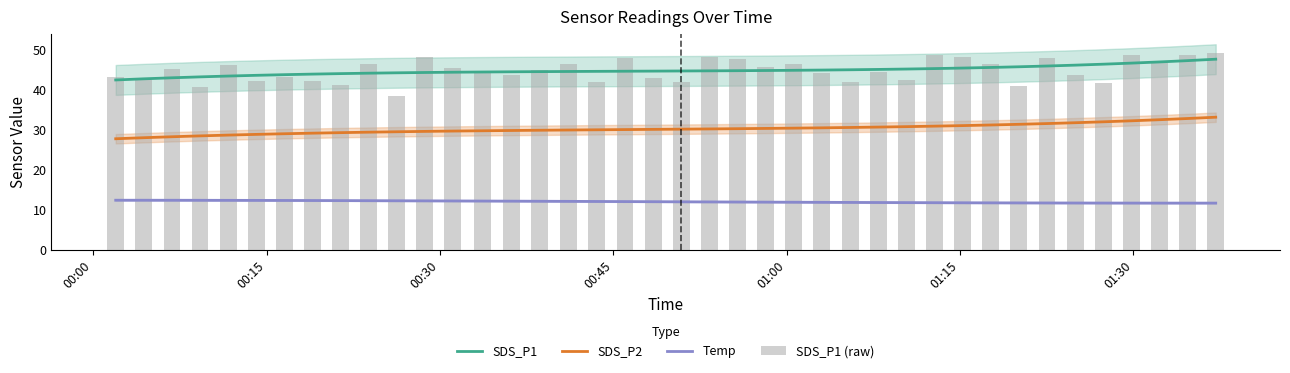

True or false: SDS_P1 and Temp cross at least once.

False